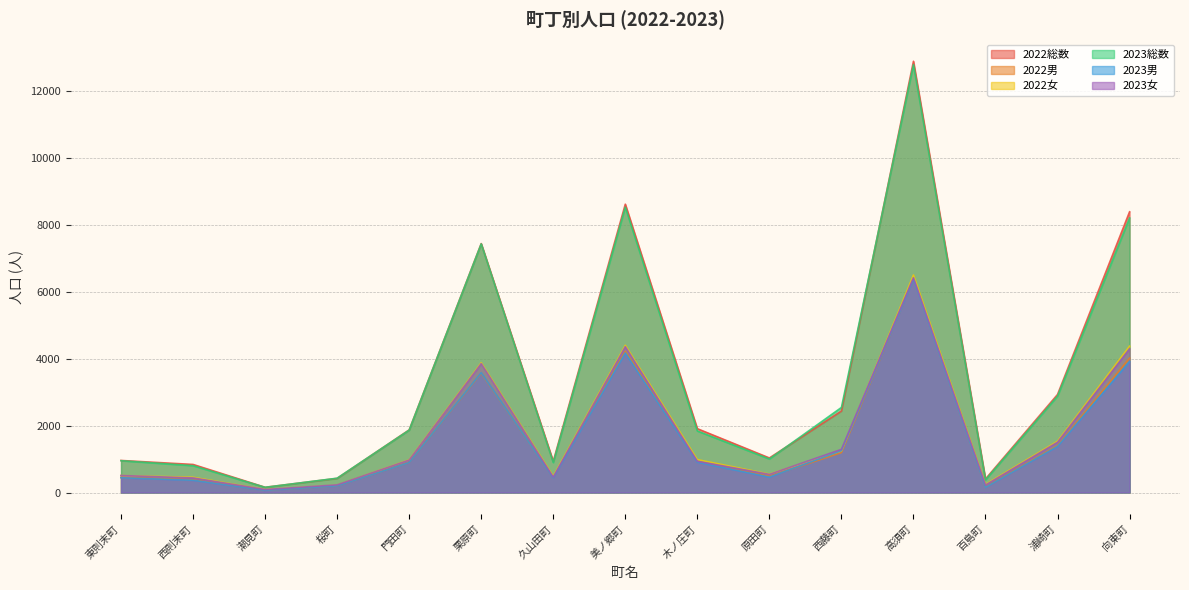

Does the chart display data point markers on the line(s)?

No